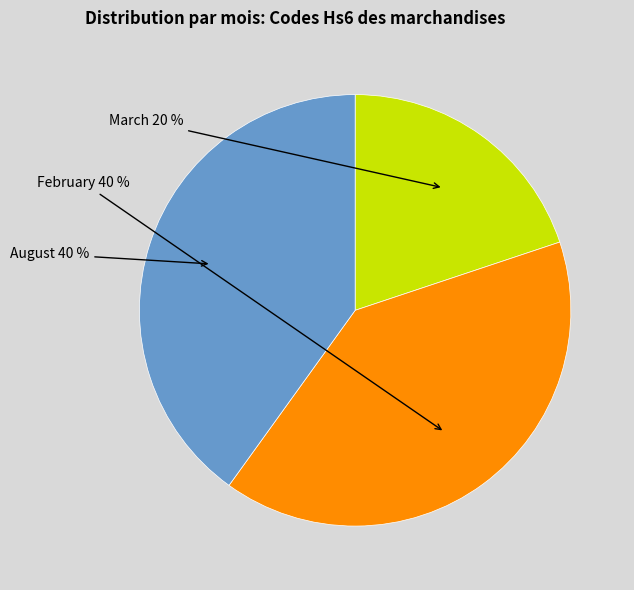

To the nearest percent, what is the average slice percentage?

33%